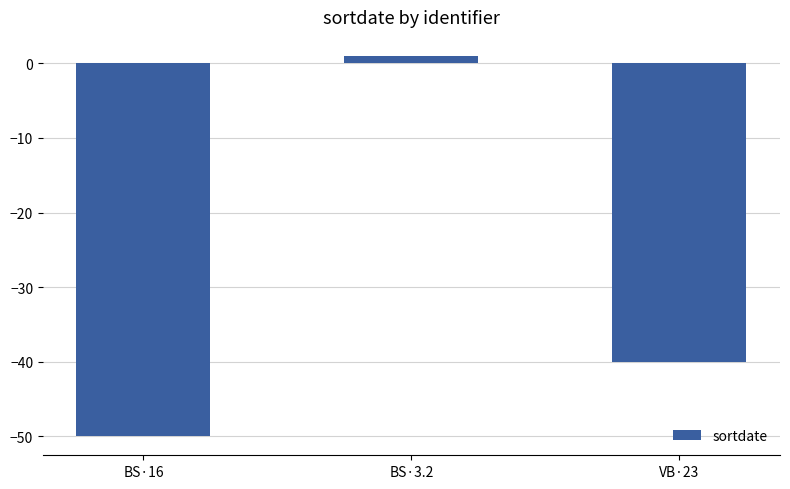

Are the bars horizontal?

No